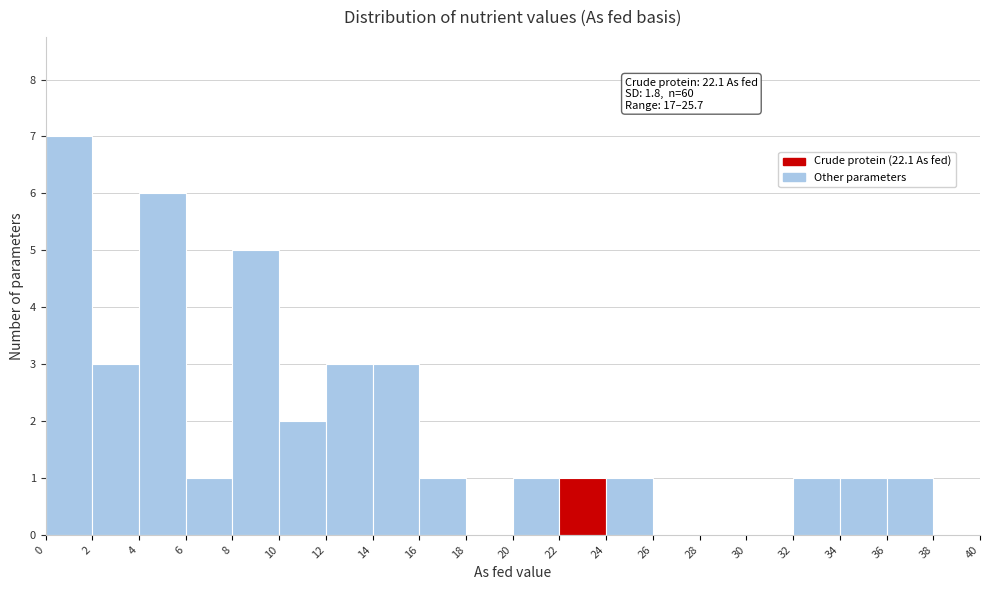

Over which range of the x-axis is the bar tallest?

0 to 2